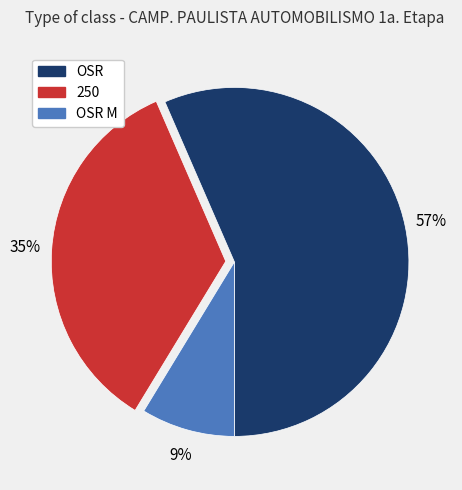

Which category has the smallest portion of the pie?

OSR M